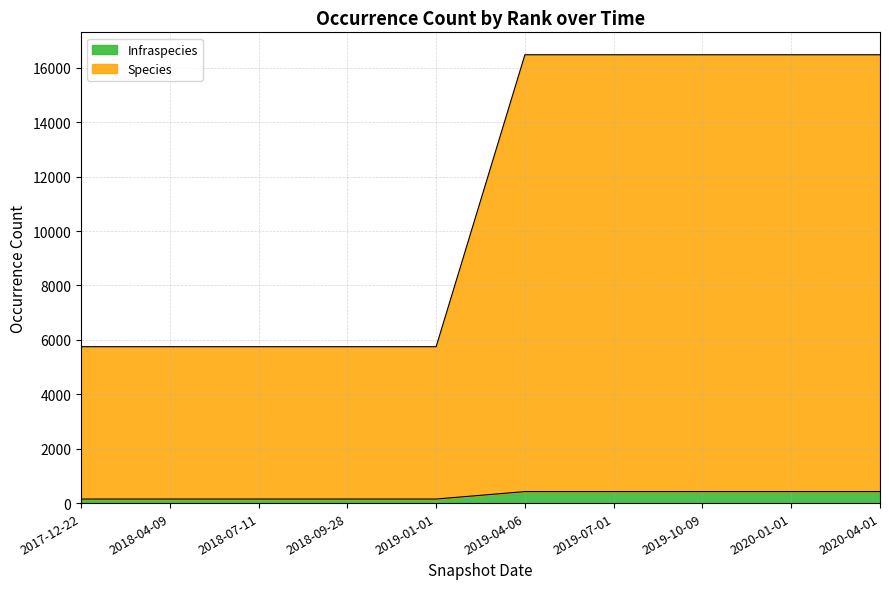

Reading left to right, transcribe all the data shown in this chart.

Infraspecies: 149	149	149	149	149	423	423	423	423	423
Species: 5750	5750	5750	5750	5750	16483	16483	16483	16483	16483